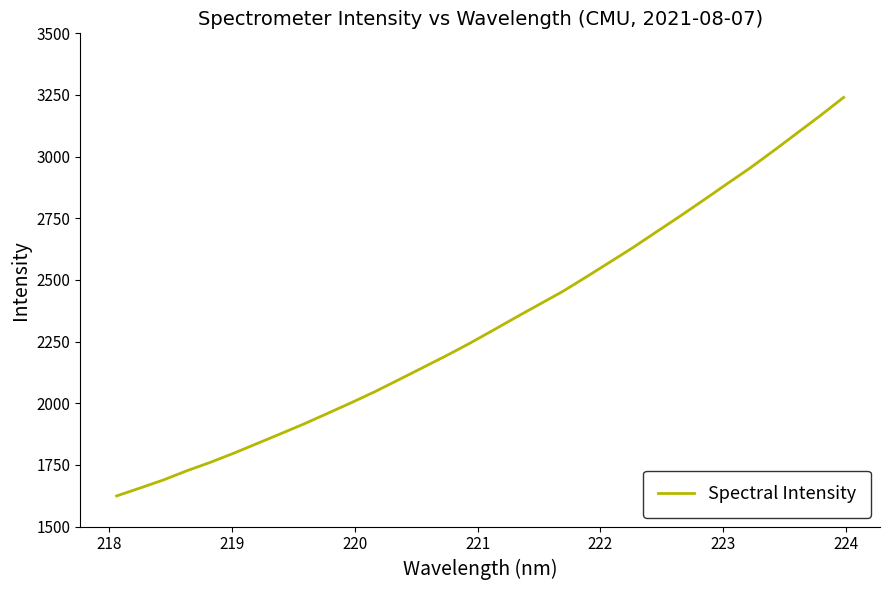

How many values are below 2293?

16